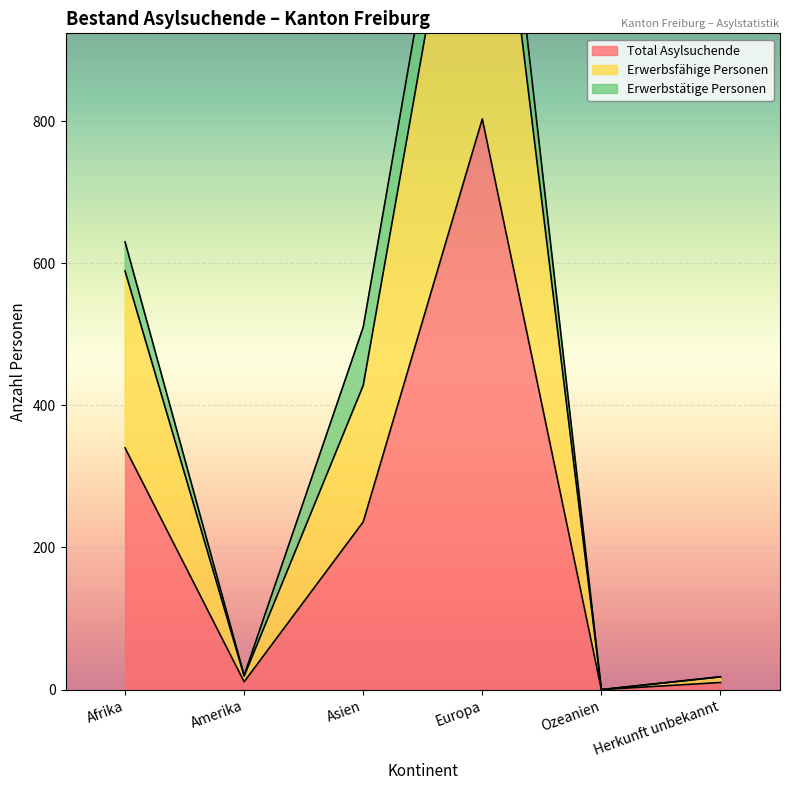

At which category does the chart reach its peak across all series?

Europa